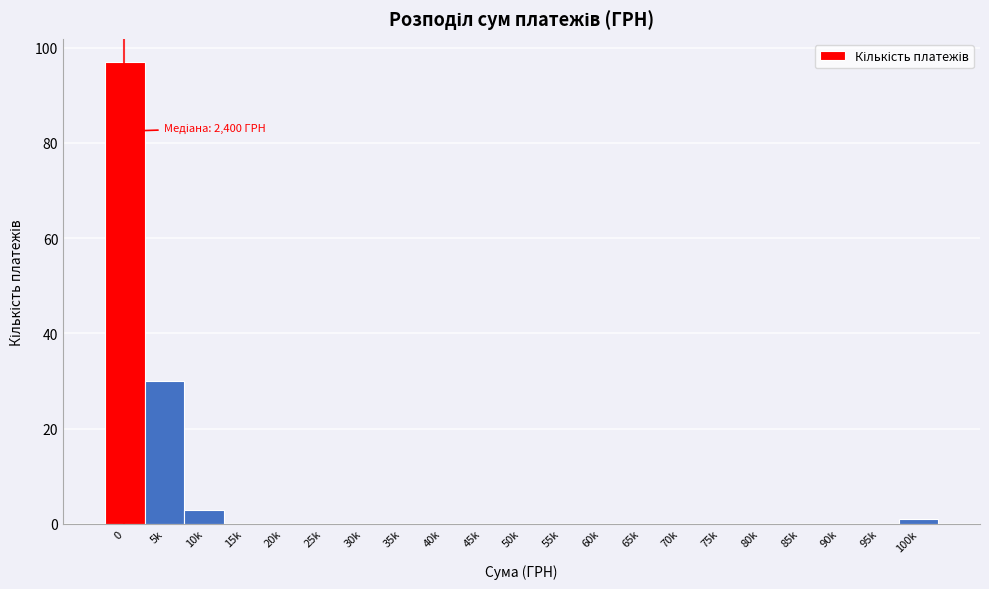

Reading right to left, transcribe all the data shown in this chart.

100k=1	95k=0	90k=0	85k=0	80k=0	75k=0	70k=0	65k=0	60k=0	55k=0	50k=0	45k=0	40k=0	35k=0	30k=0	25k=0	20k=0	15k=0	10k=3	5k=30	0=97